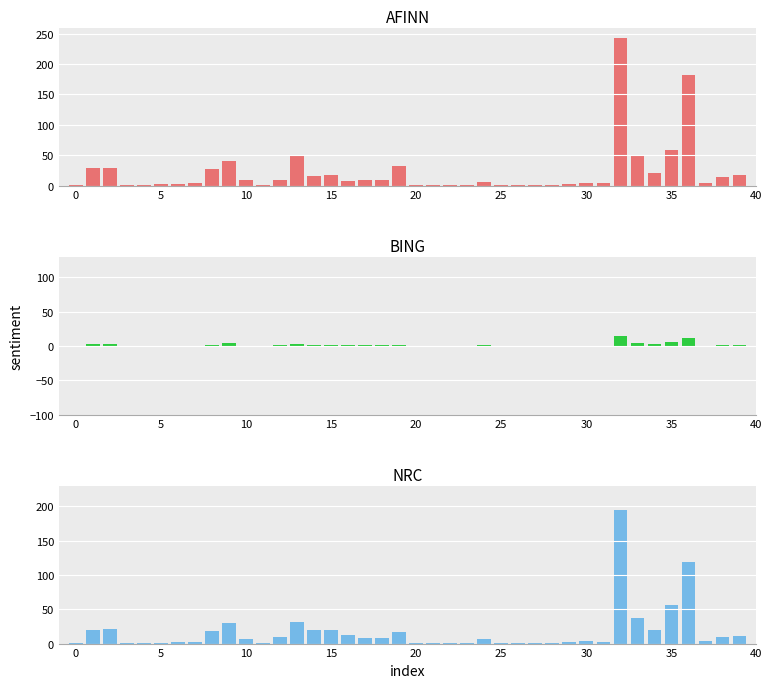

What is the value of the BING bar at the 40th from the left?

1.3